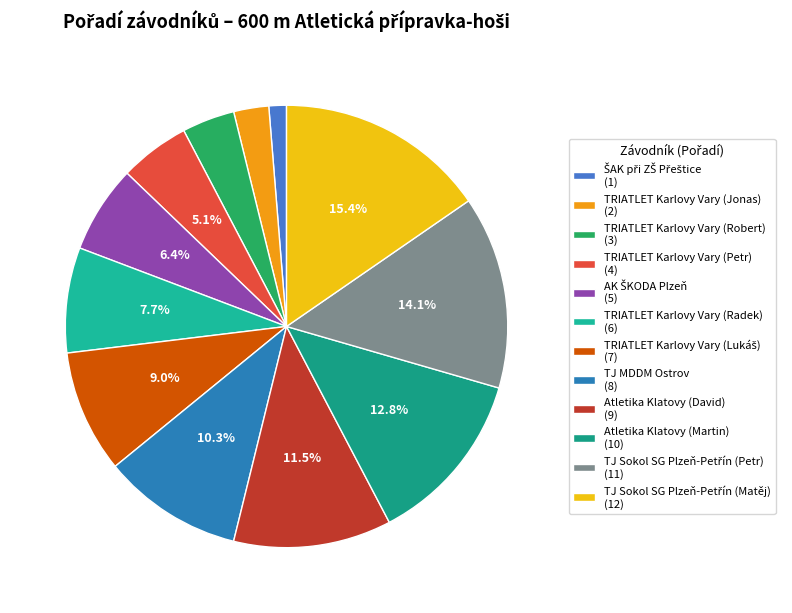

What is the largest slice in the pie chart?

TJ Sokol SG Plzeň-Petřín (Matěj)